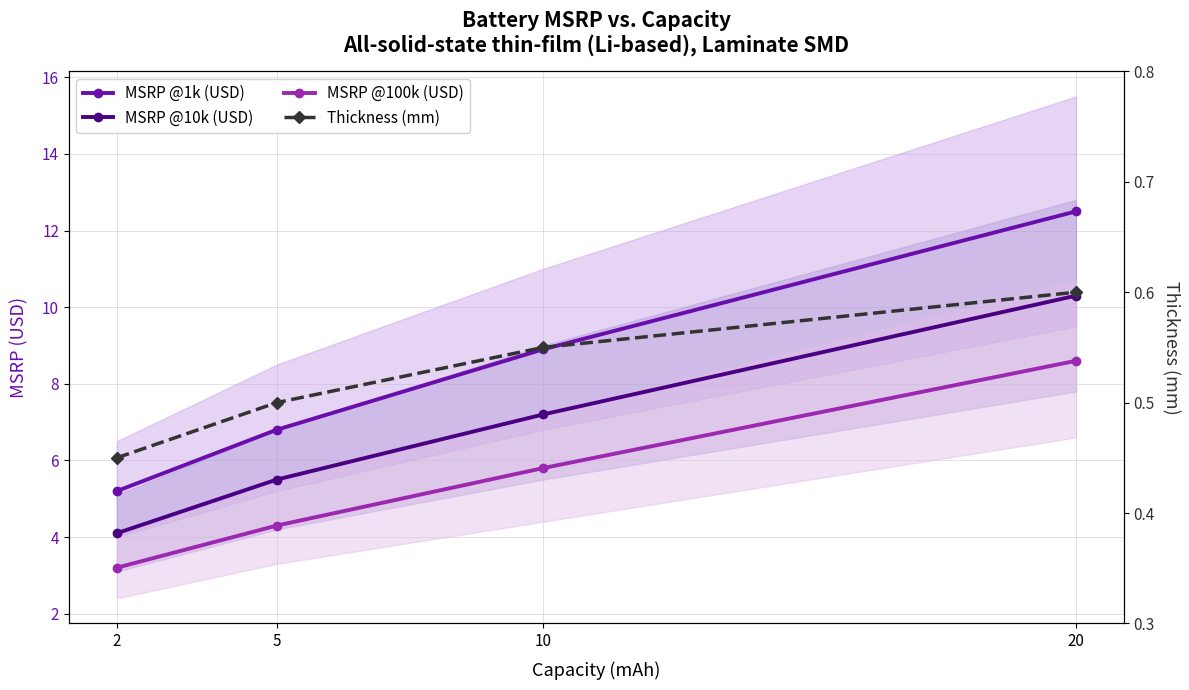

What is the total value across all series at 10?

22.4